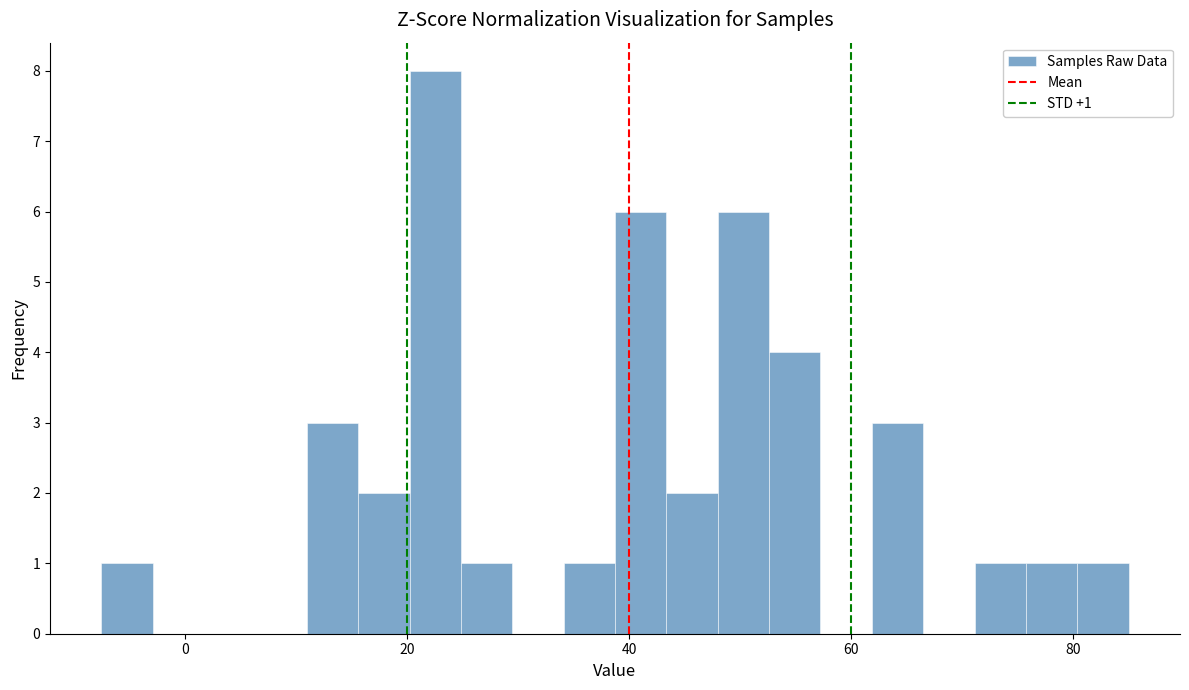

Around what value on the x-axis is the tallest bar? Give the approximate position of its centre, as read against the axis.

22